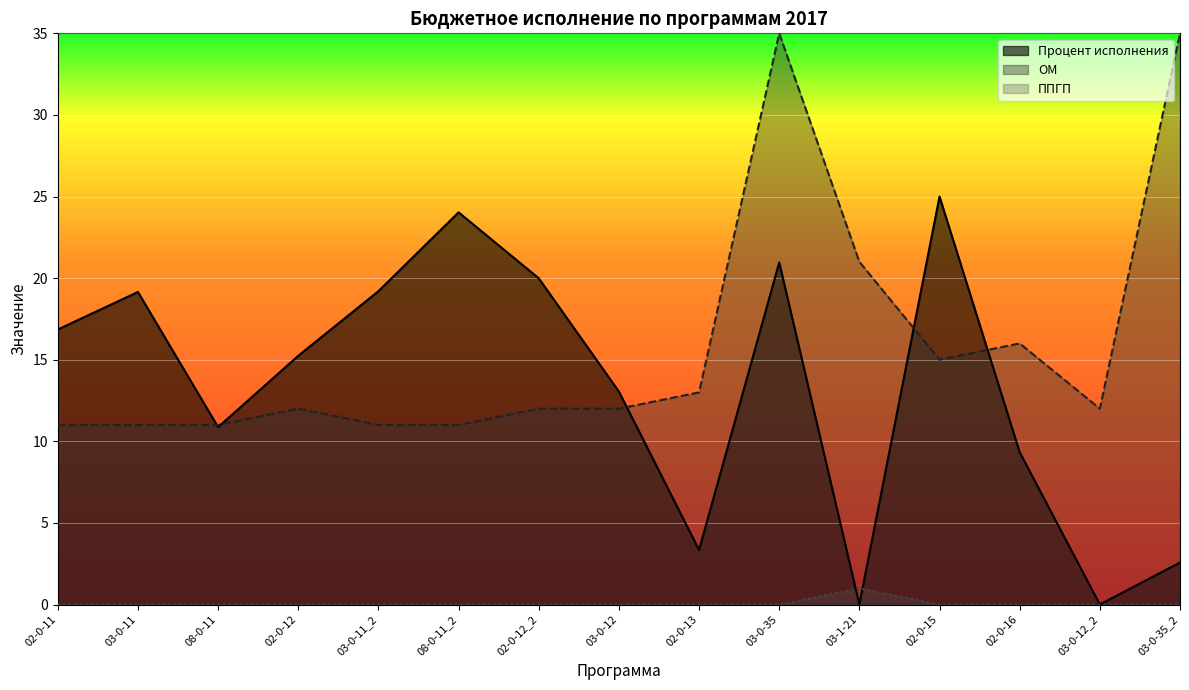

Reading left to right, extract all data points from this chart.

Процент исполнения: 16.9	19.1	10.9	15.2	19.2	24.0	20.0	13.1	3.3	21.0	0.0	25.0	9.3	0.0	2.6
ППГП: 0.0	0.0	0.0	0.0	0.0	0.0	0.0	0.0	0.0	0.0	1.0	0.0	0.0	0.0	0.0
ОМ: 11.0	11.0	11.0	12.0	11.0	11.0	12.0	12.0	13.0	35.0	21.0	15.0	16.0	12.0	35.0